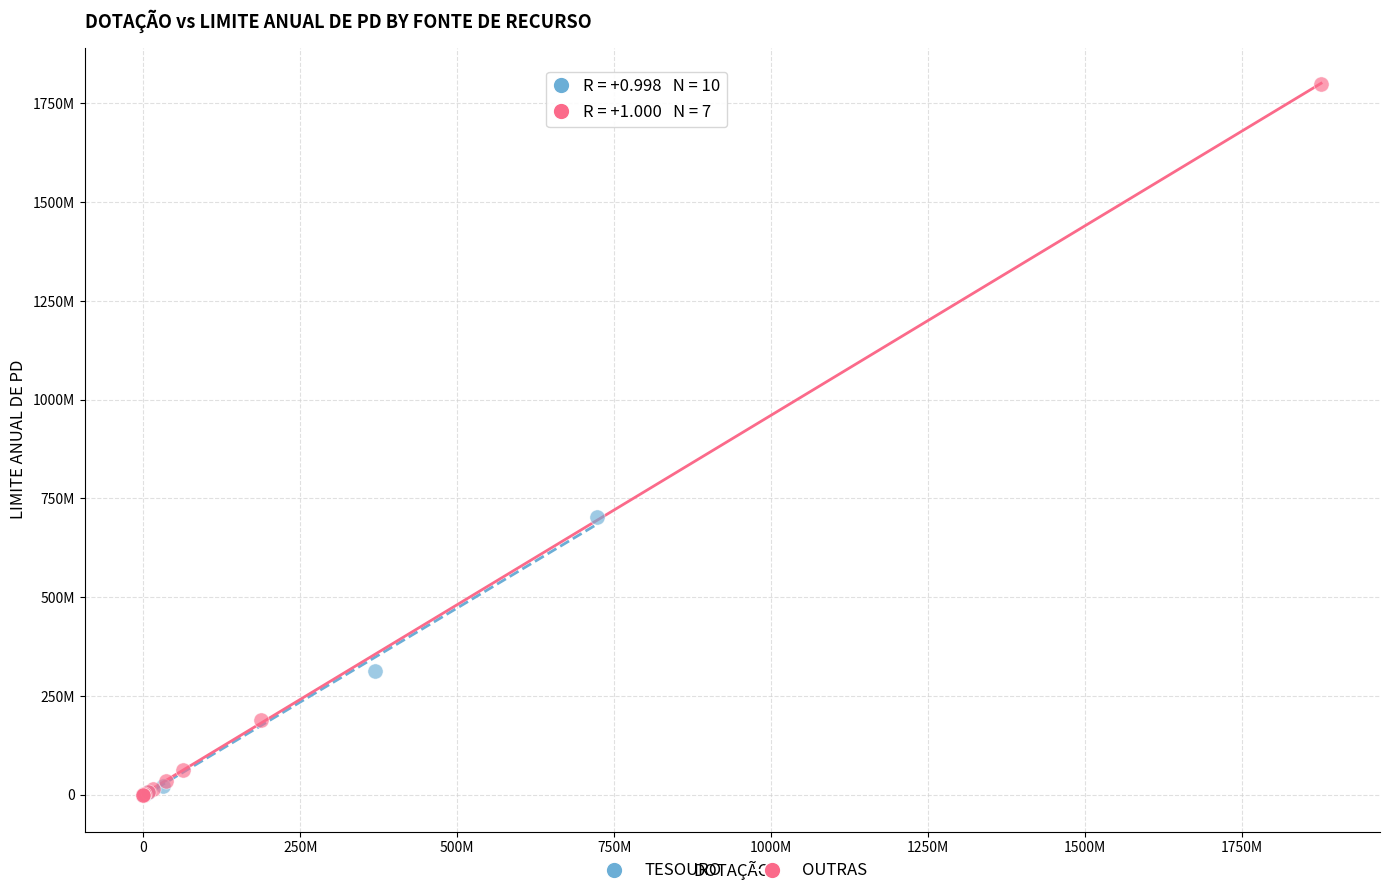

What are all the series names shown in the legend?

TESOURO, OUTRAS